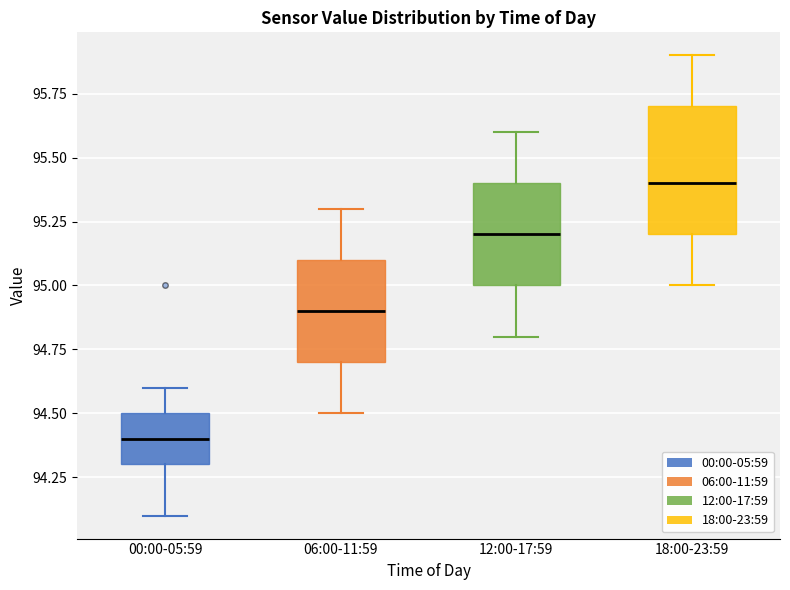

Comparing the boxes themselves (not the whiskers), which one is the tallest?

18:00-23:59